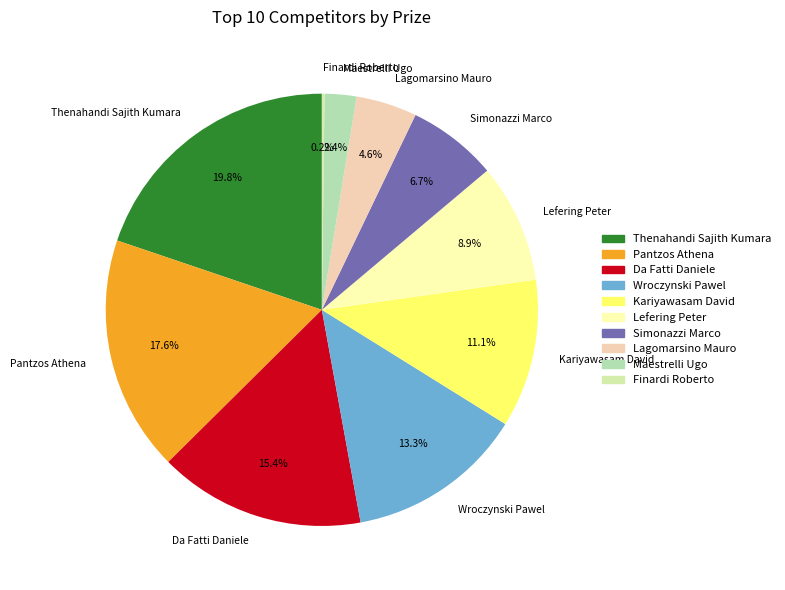

Between Kariyawasam David and Thenahandi Sajith Kumara, which is larger?

Thenahandi Sajith Kumara